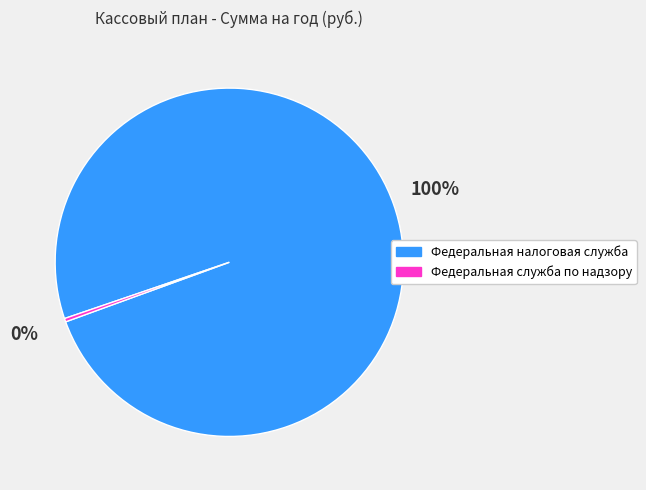

Does any single category account for the majority?

Yes